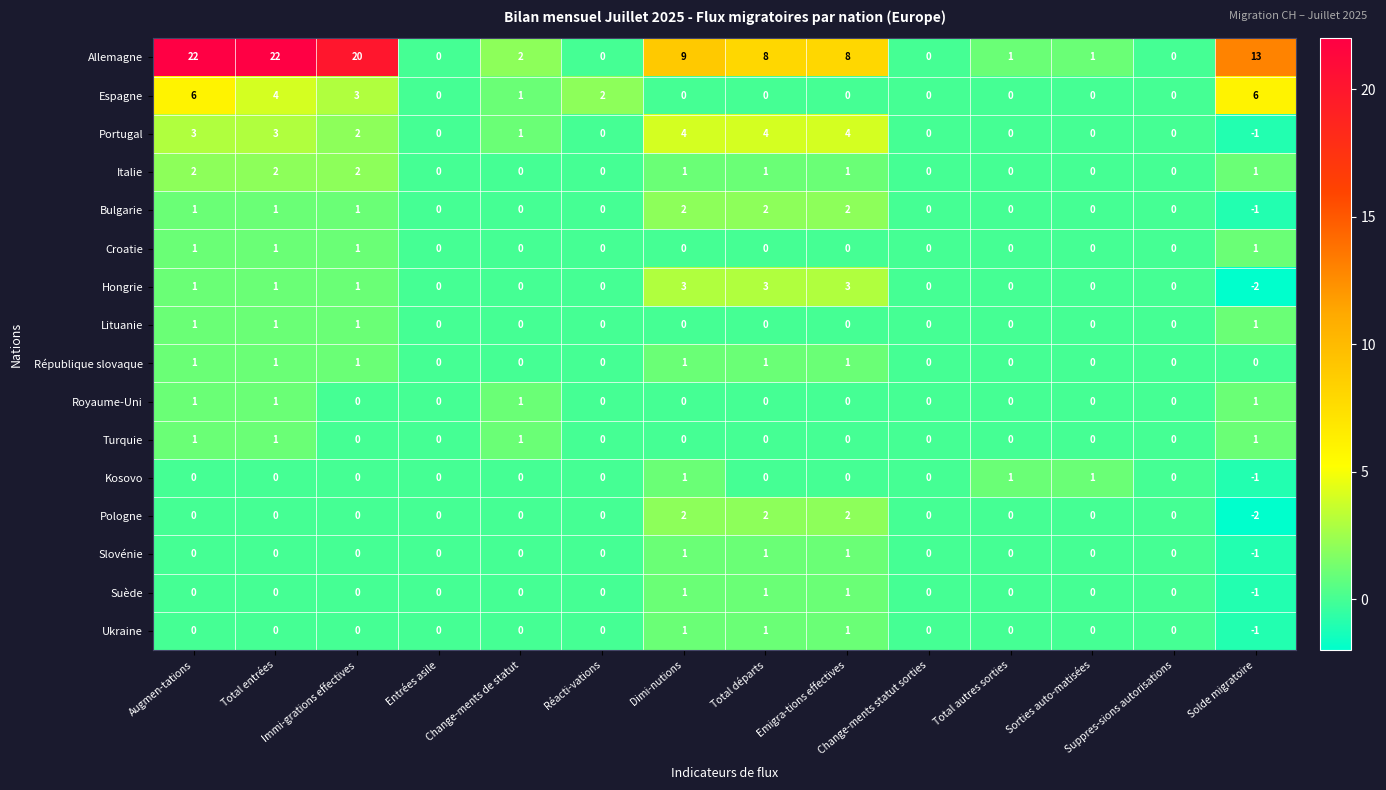

What is the total value across all series at Total entrées?

38